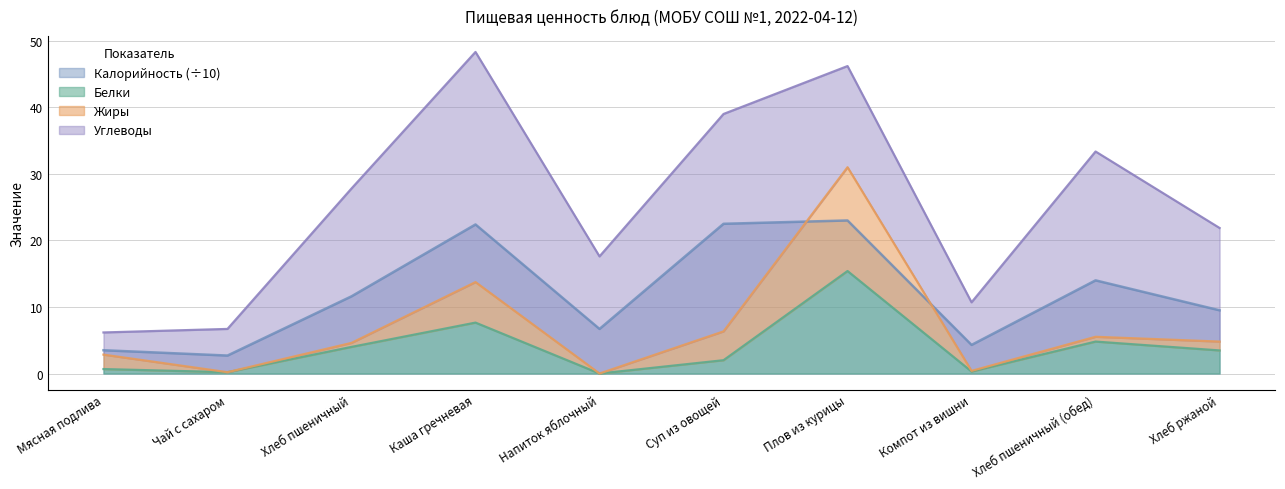

True or false: Белки has more than 0 points higher than both neighbors.

True